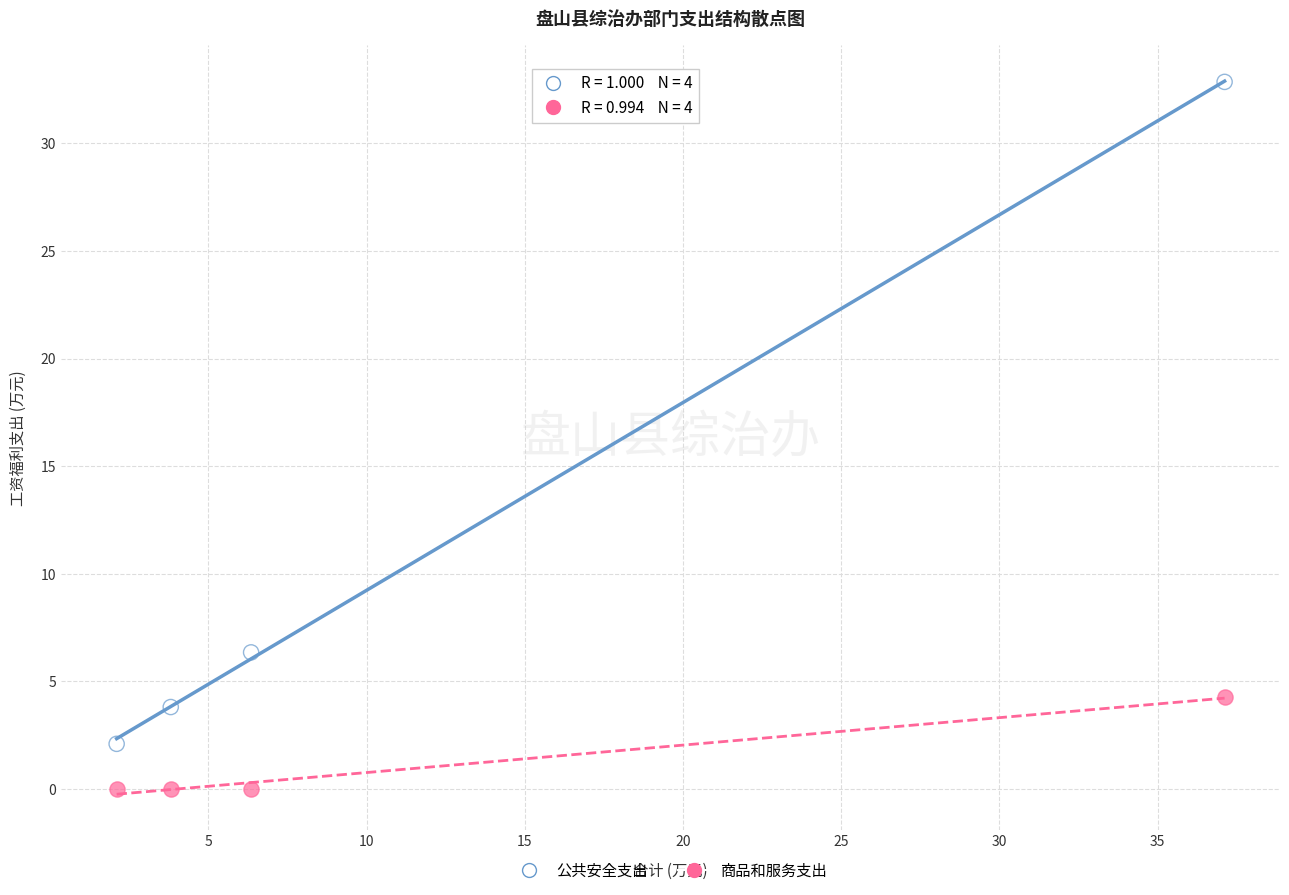

Across all data points, what is the average Y value?

6.2